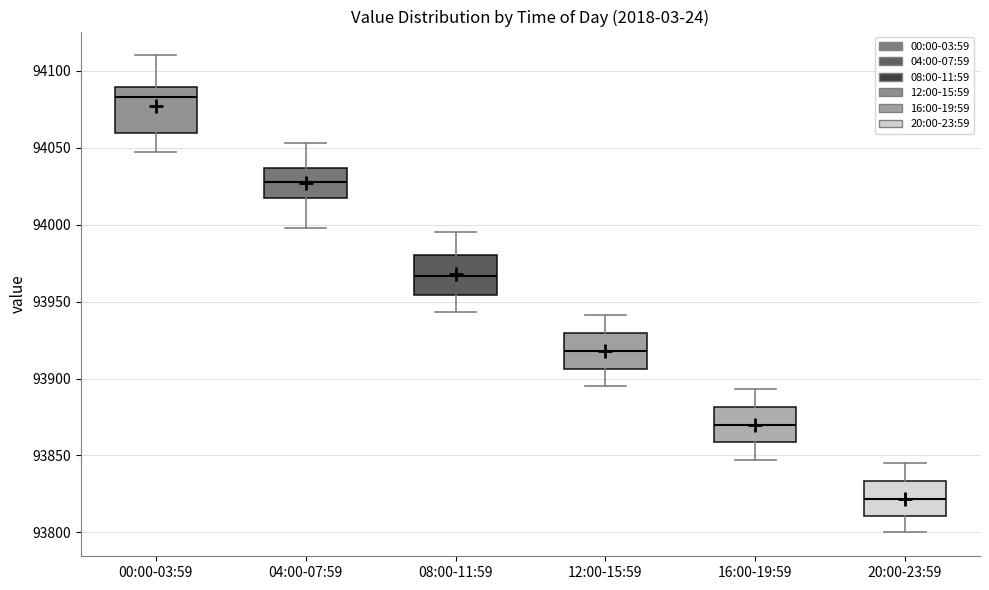

Which box's median line is the lowest?

20:00-23:59